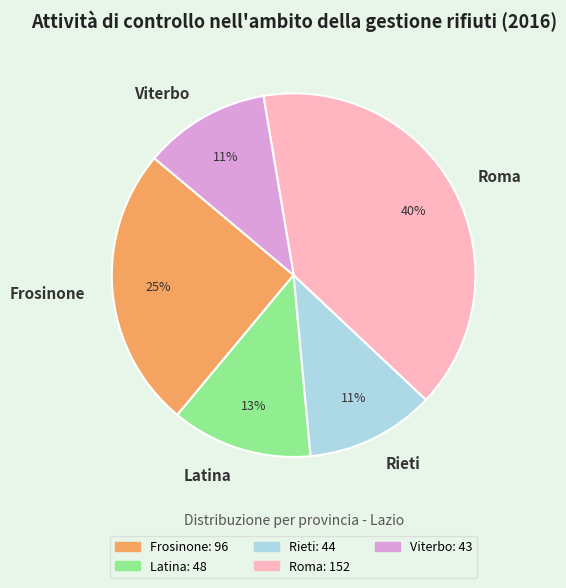

Is the sum of Latina and Viterbo greater than half?

No